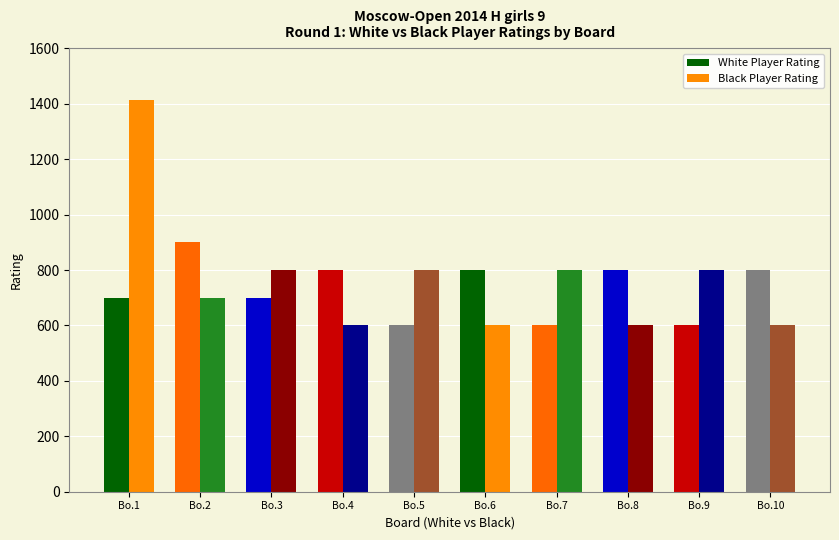

How many data points does each series have?

10